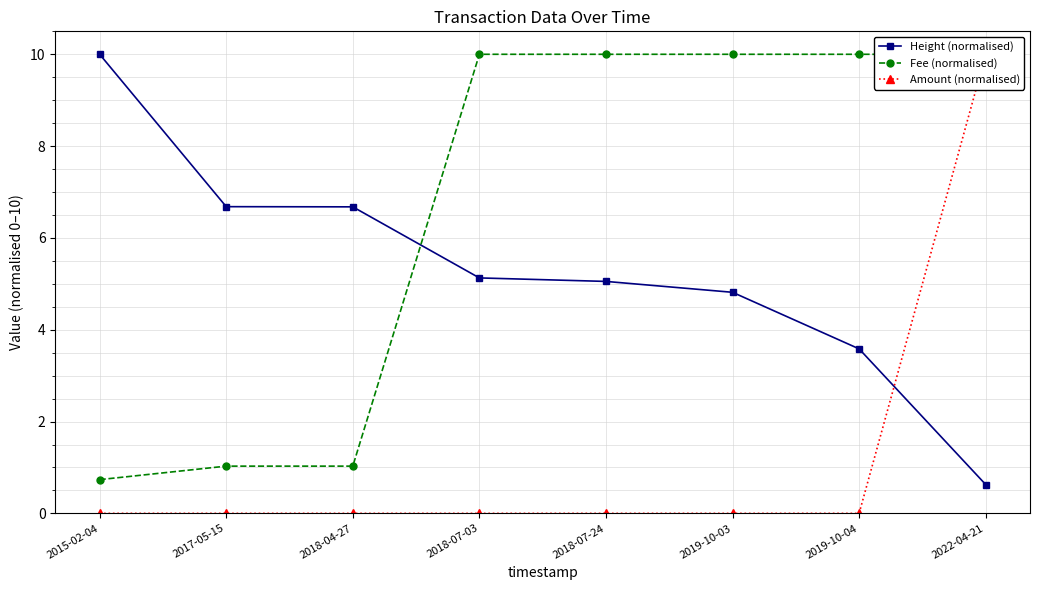

What is the approximate value of Height (normalised) at 2018-07-03?

5.1